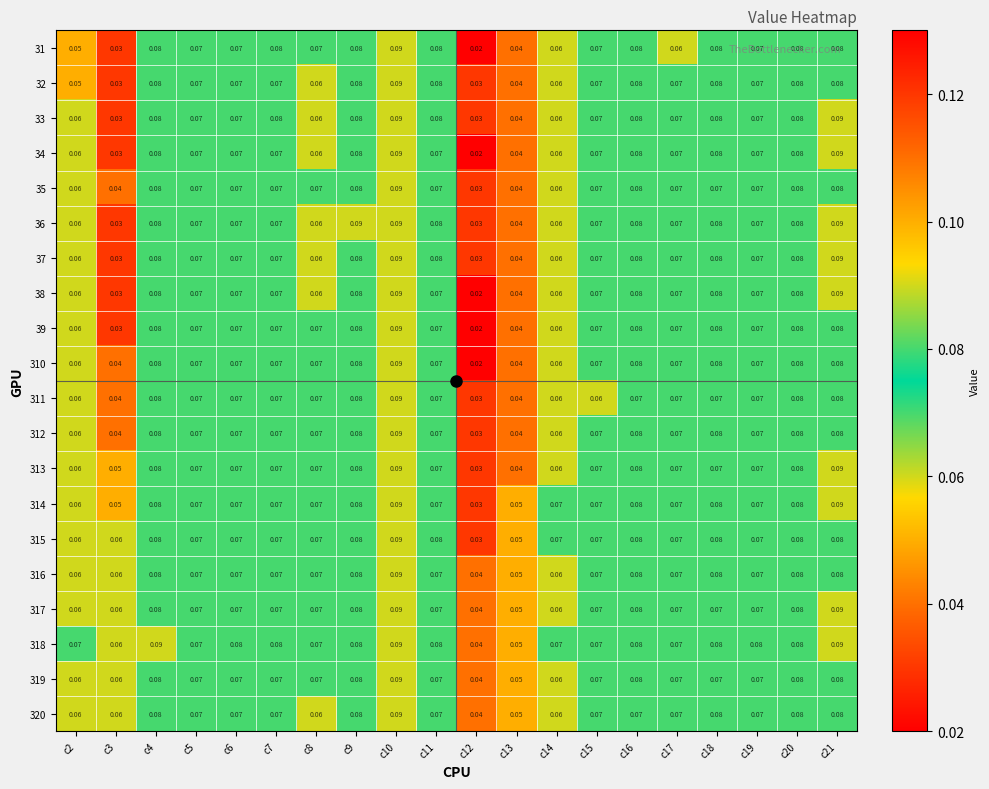

Which series has the largest total across all categories?

318